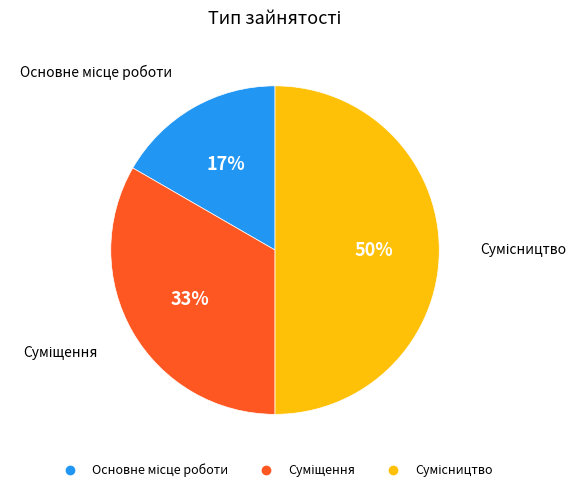

To the nearest percent, what is the average slice percentage?

33%